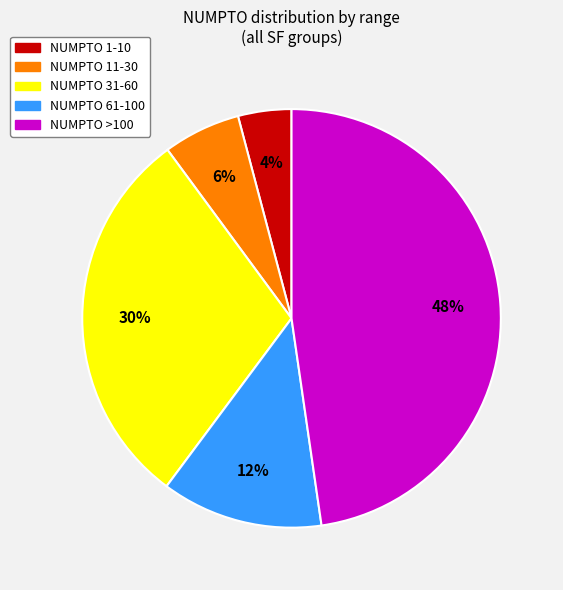

To the nearest percent, what is the average slice percentage?

20%